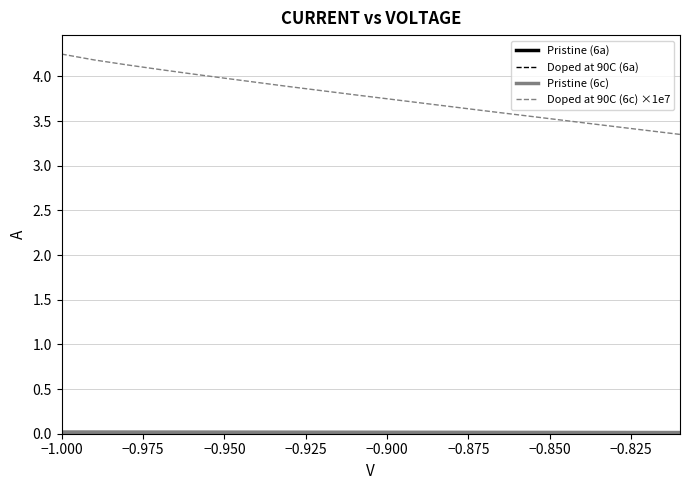

Reading left to right, what are all the values shown in this chart?

Pristine (6a): 0.0	0.0	0.0	0.0	0.0	0.0	0.0	0.0	0.0	0.0	0.0	0.0	0.0	0.0	0.0	0.0	0.0	0.0	0.0	0.0
Doped at 90C (6a): 0.0	0.0	0.0	0.0	0.0	0.0	0.0	0.0	0.0	0.0	0.0	0.0	0.0	0.0	0.0	0.0	0.0	0.0	0.0	0.0
Pristine (6c): 0.0	0.0	0.0	0.0	0.0	0.0	0.0	0.0	0.0	0.0	0.0	0.0	0.0	0.0	0.0	0.0	0.0	0.0	0.0	0.0
Doped at 90C (6c) ×1e7: 4.3	4.2	4.1	4.1	4.0	4.0	3.9	3.9	3.8	3.8	3.8	3.7	3.7	3.6	3.6	3.5	3.5	3.4	3.4	3.4